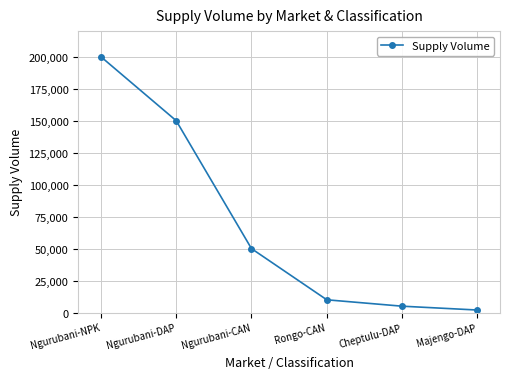

What is the value of the 5th point from the left?

5000